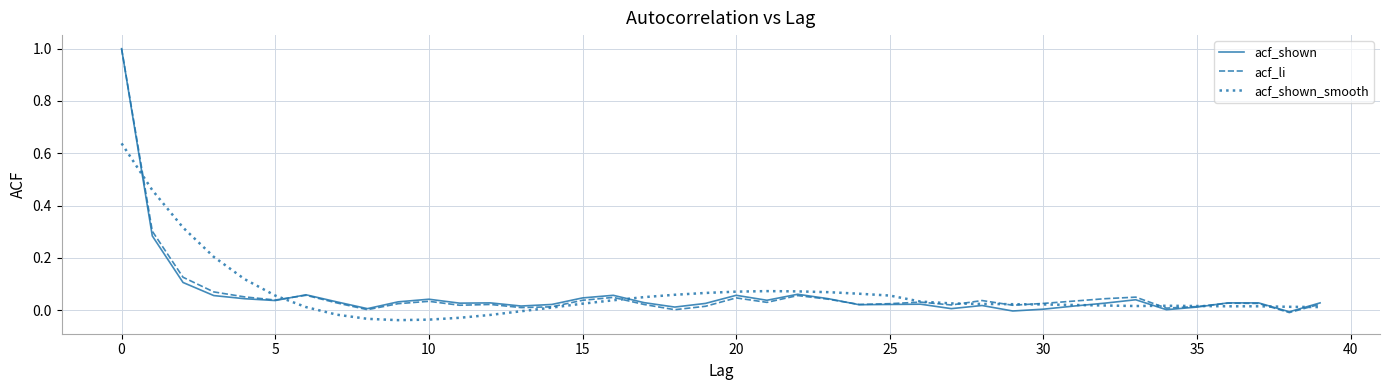

What is the maximum value shown in the chart?

1.0